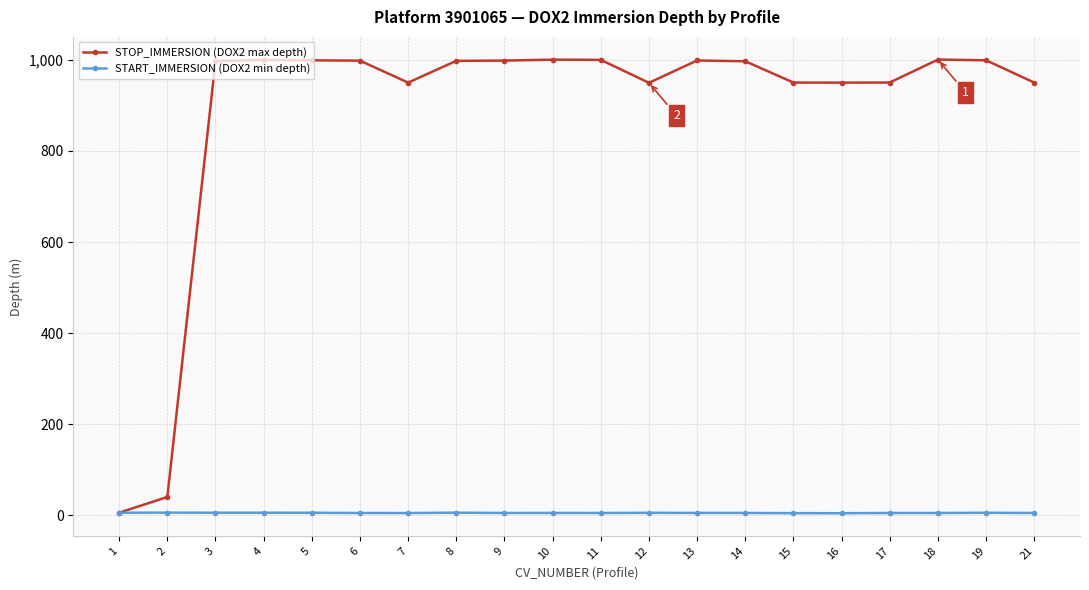

At which label does STOP_IMMERSION (DOX2 max depth) first exceed 997?

3